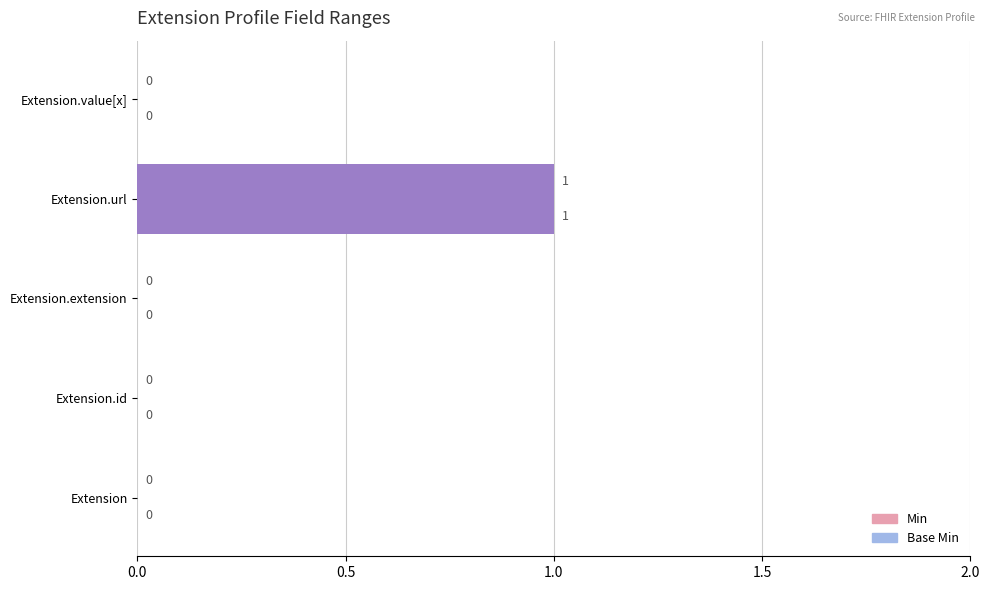

Which has a higher value, Extension.url or Extension.extension?

Extension.url